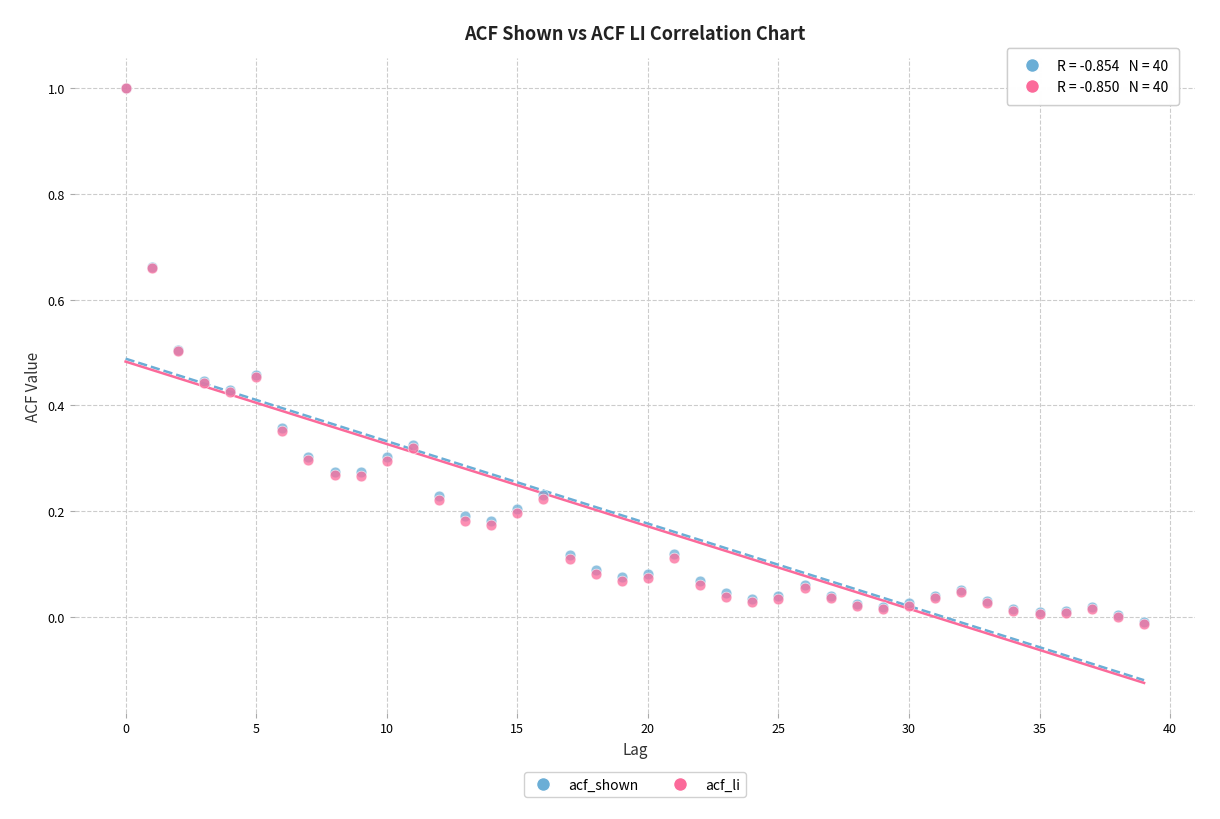

What are all the series names shown in the legend?

acf_shown, acf_li